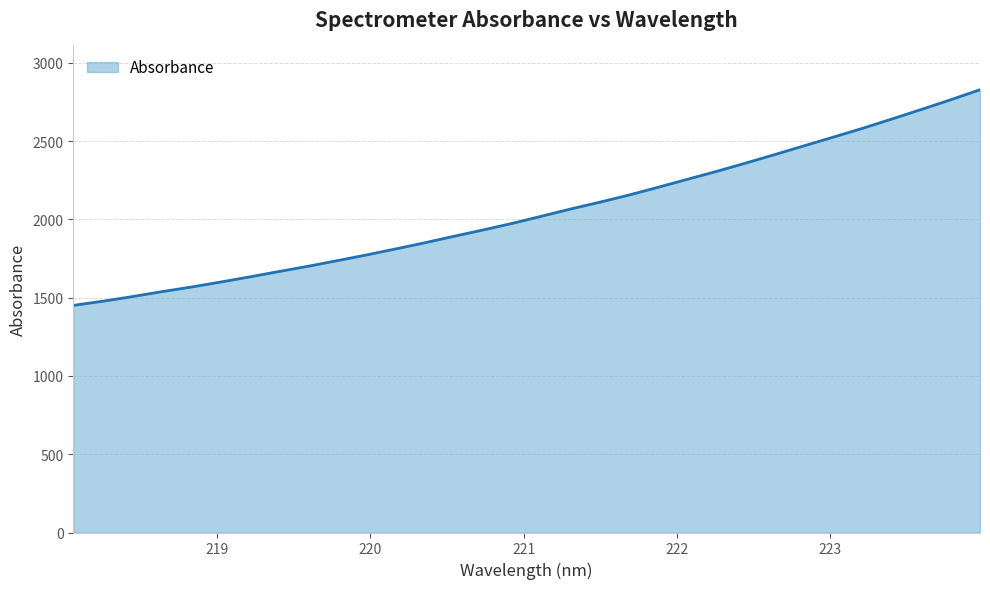

What is the greatest value displayed?

2829.2